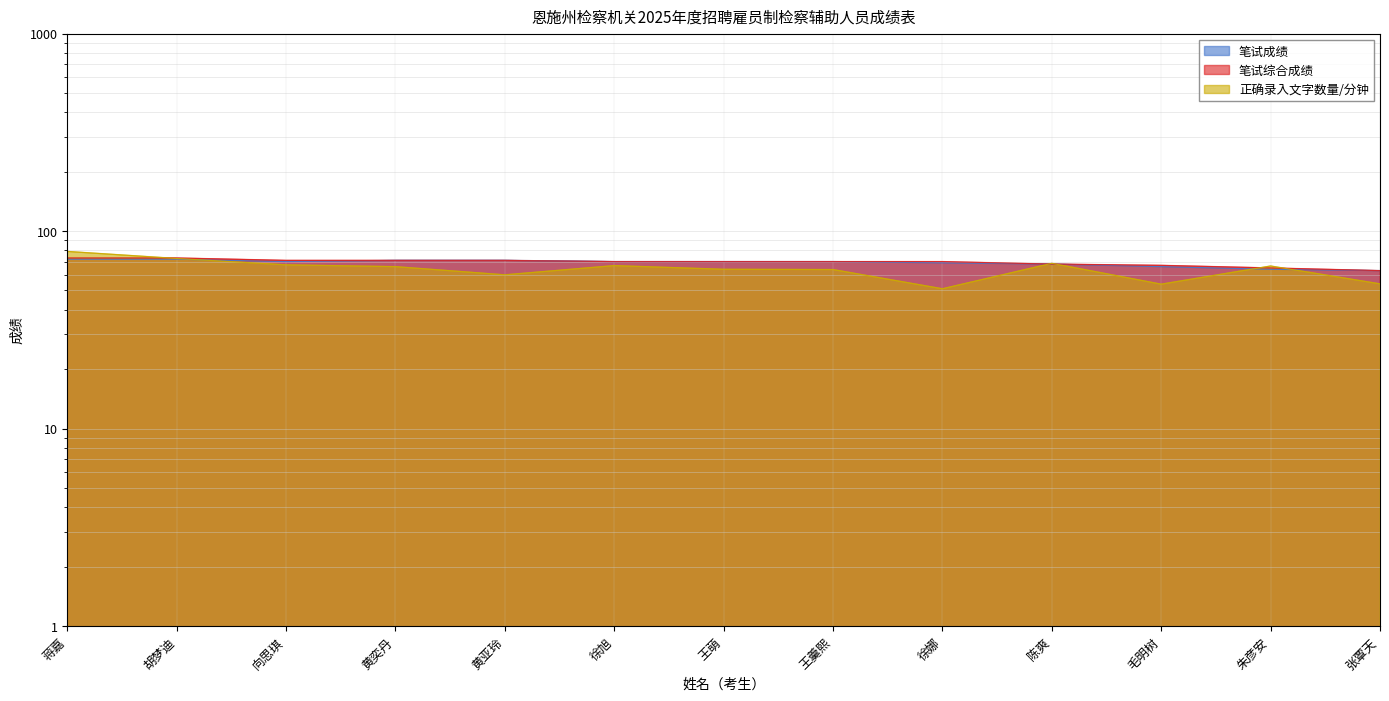

At which label is 笔试综合成绩 closest to 68?

陈爽